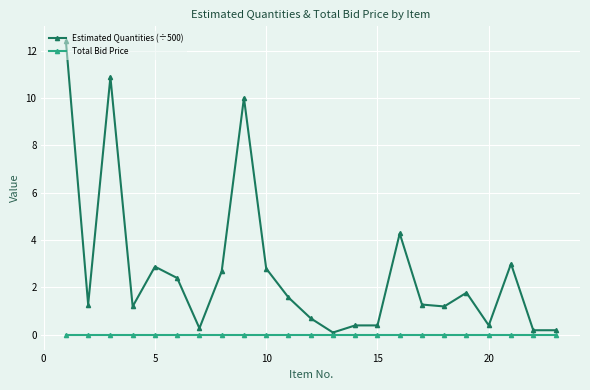

What are all the series names shown in the legend?

Estimated Quantities (÷500), Total Bid Price